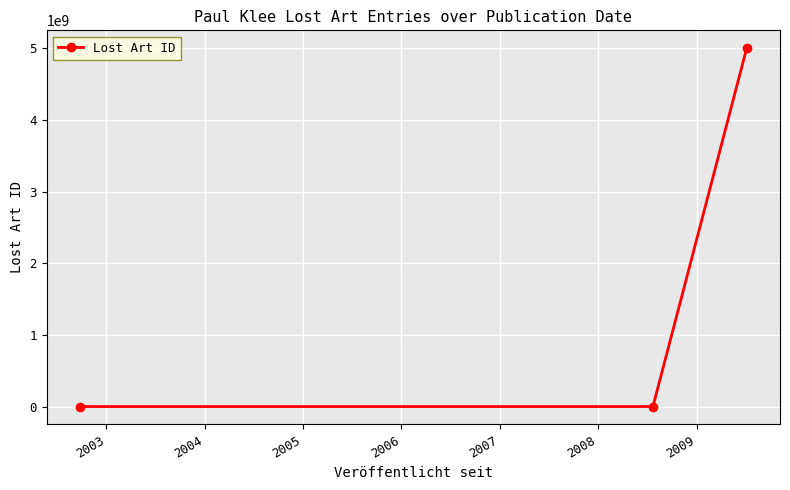

What is the average value?

1666895893